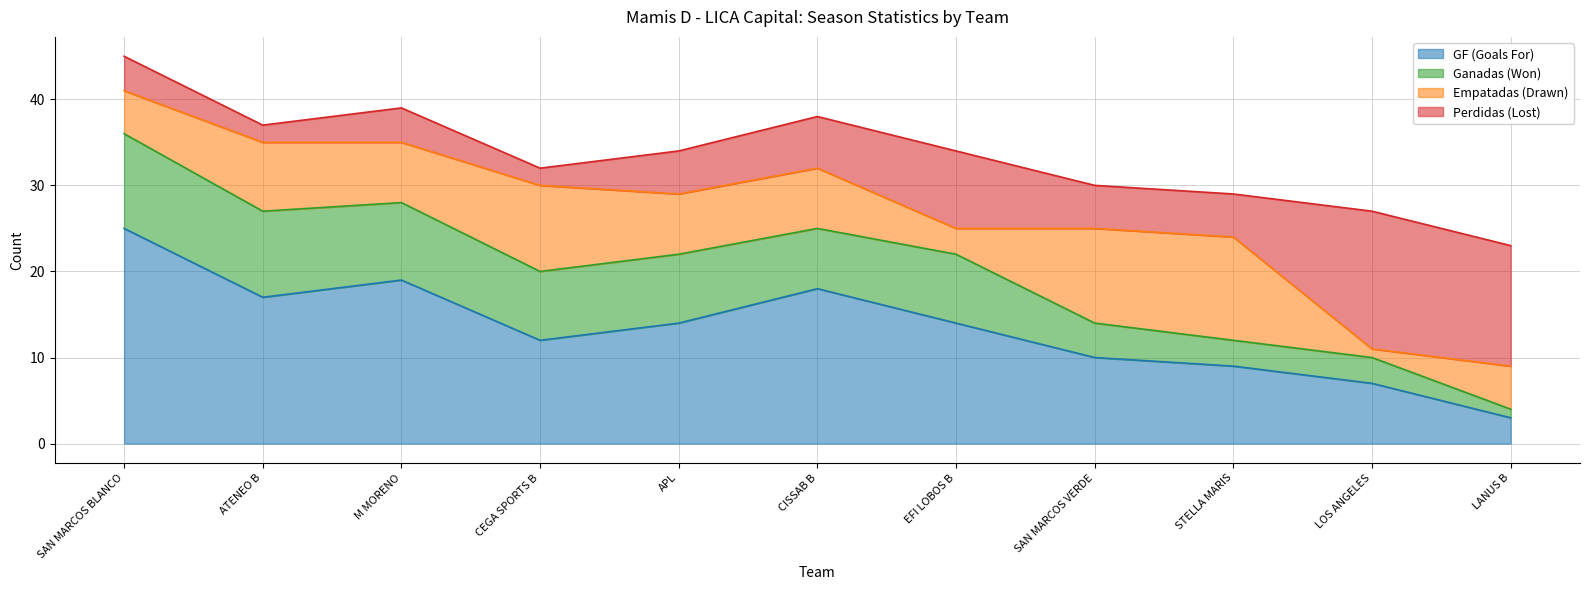

What is the sum of the GF (Goals For) values at STELLA MARIS and CISSAB B?

27